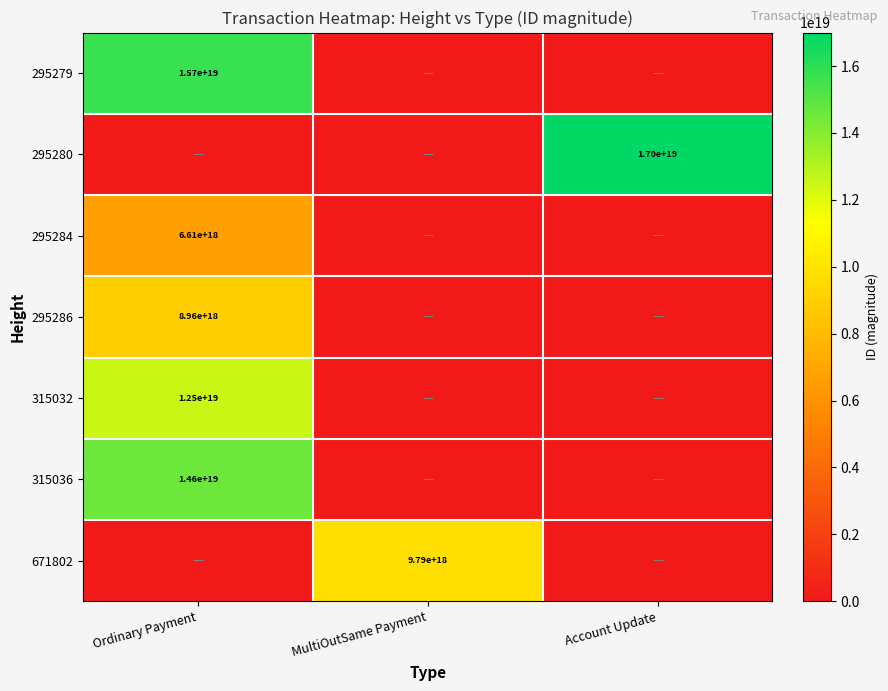

Is it true that 295280 equals 17000000000000000000 at Account Update?

True